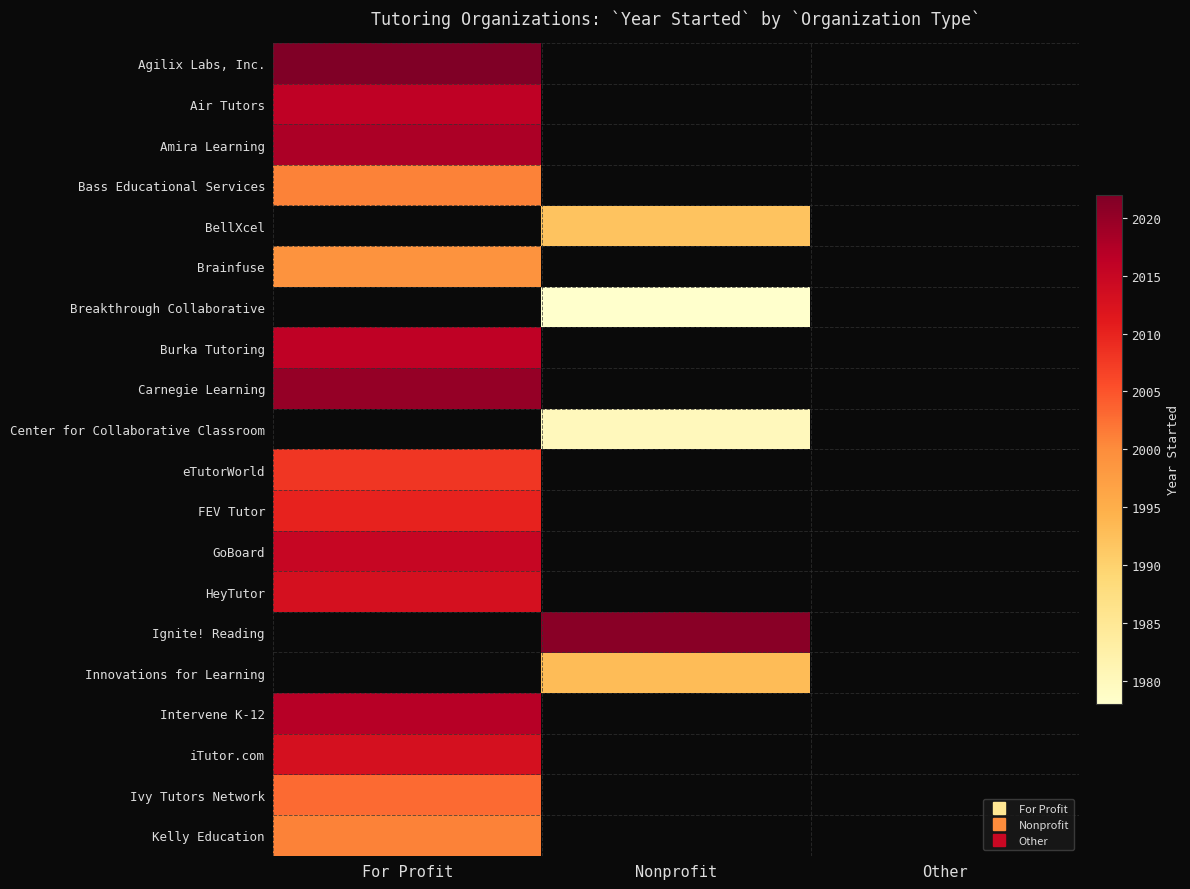

What is the maximum value for iTutor.com?

2013.0